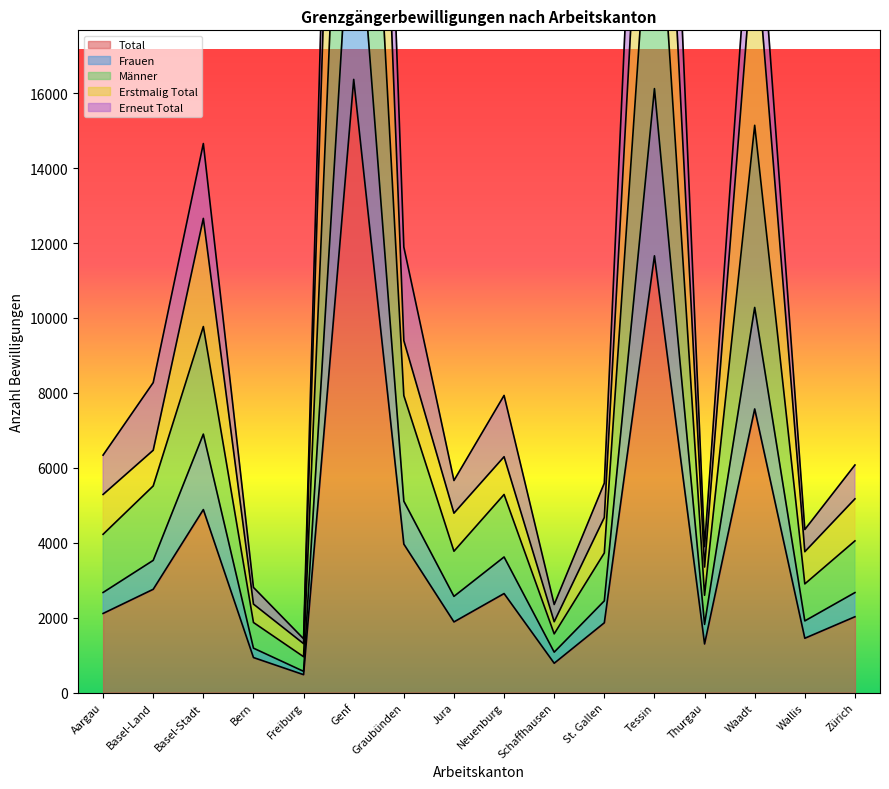

Which category has the lowest value in the Männer series?

Freiburg